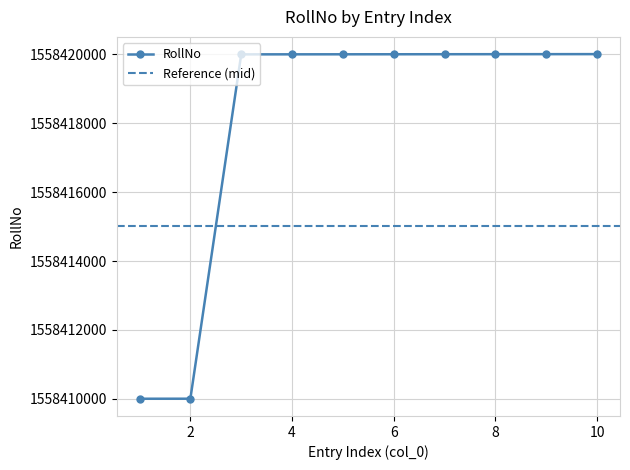

Which category has the lowest value across all series?

1